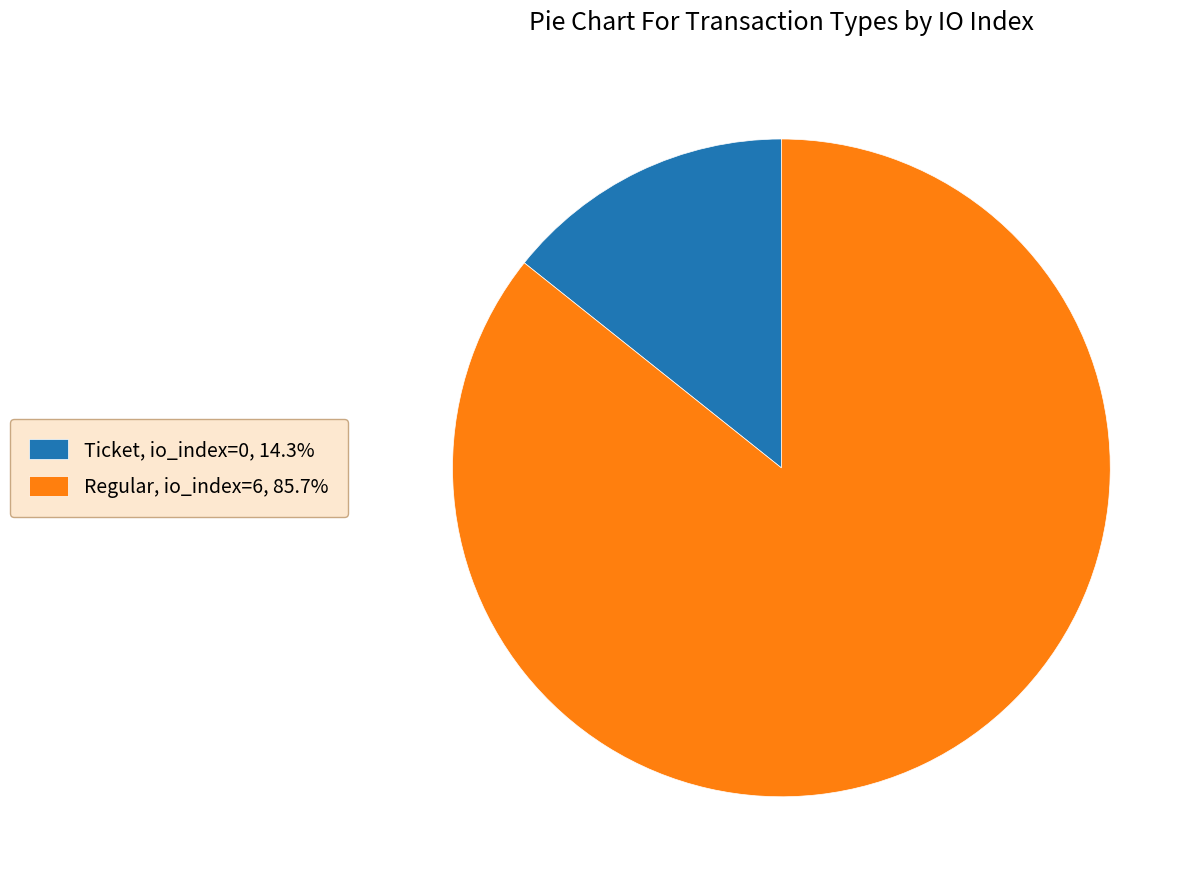

Is the sum of Ticket, io_index=0, 14.3% and Regular, io_index=6, 85.7% greater than half?

Yes